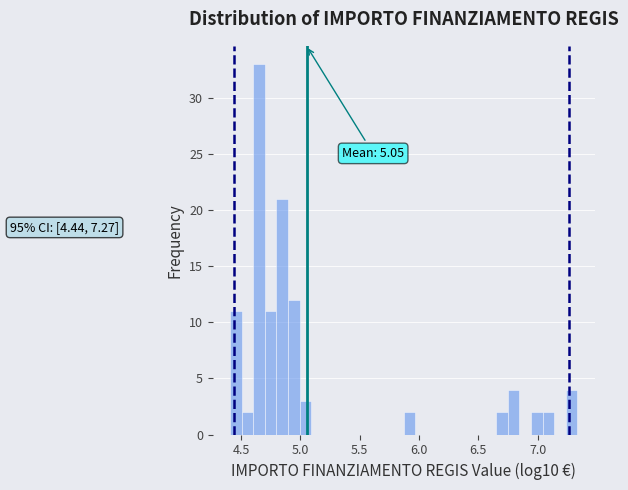

Read against the x-axis, roughly where is the centre of the tallest bar?

4.65